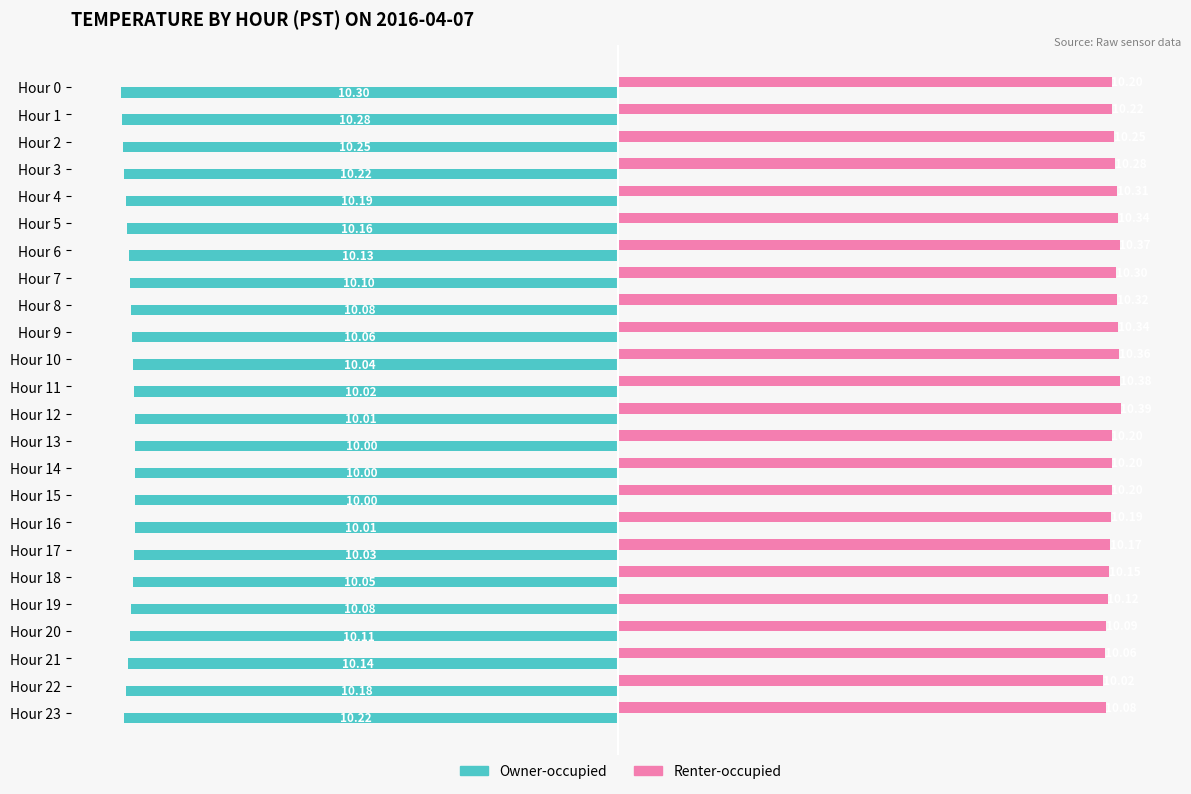

At Hour 1, list the series in order from smallest to largest.

Owner-occupied, Renter-occupied